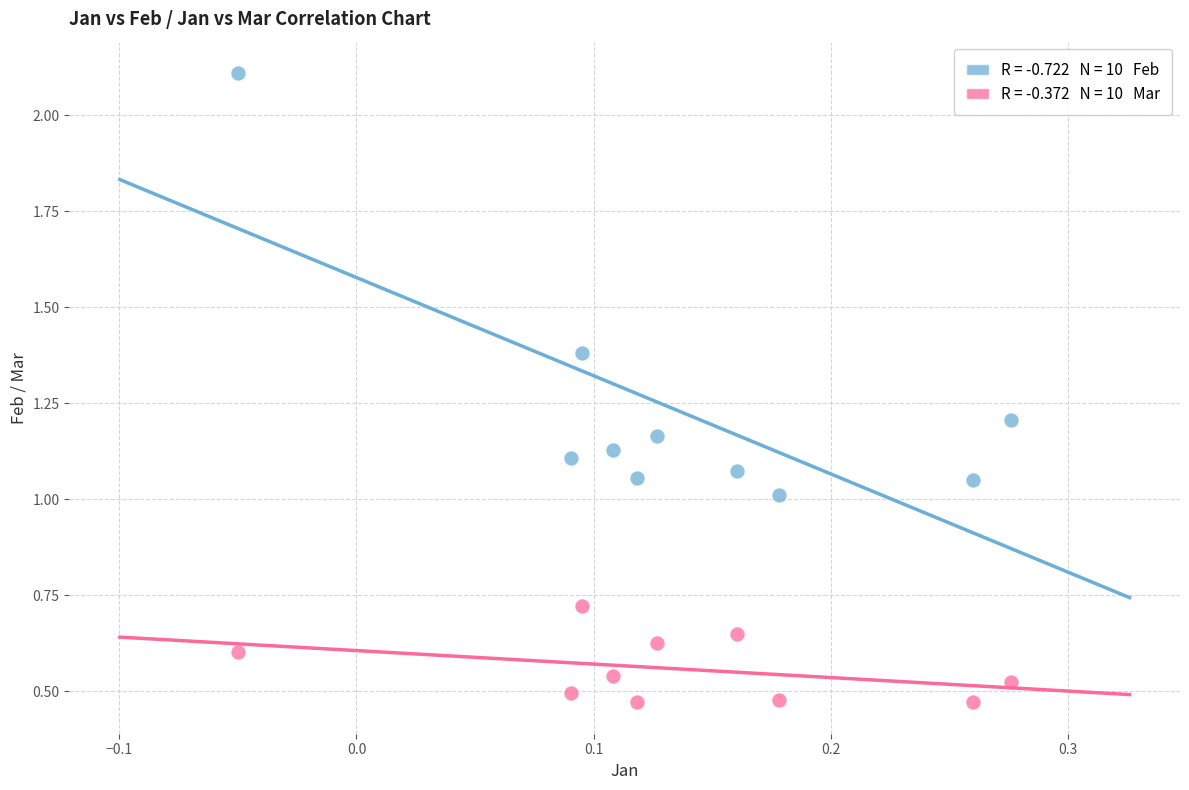

Across all data points, what is the range of X values (max minus min)?

0.3